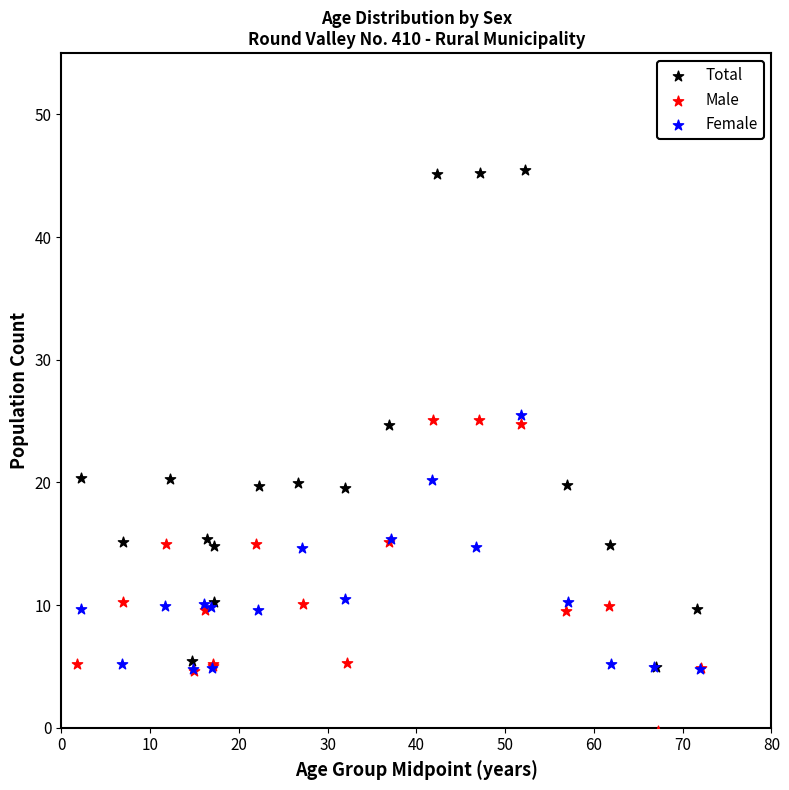

Which series reaches the maximum Y coordinate?

Total